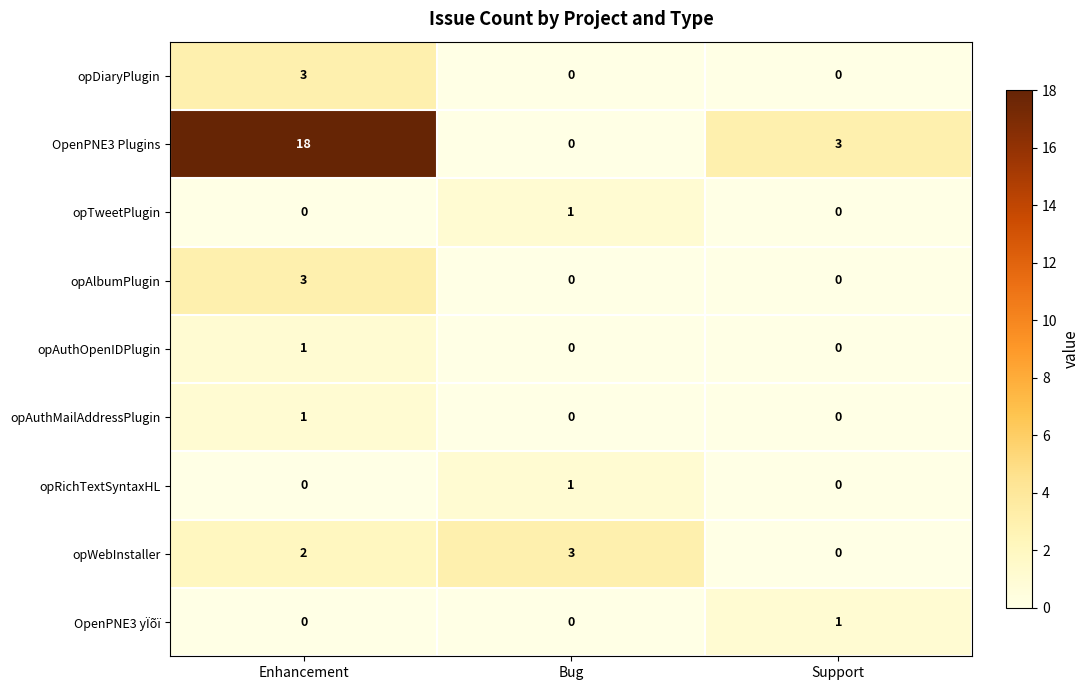

True or false: opRichTextSyntaxHL has a value of 1 at Bug.

True